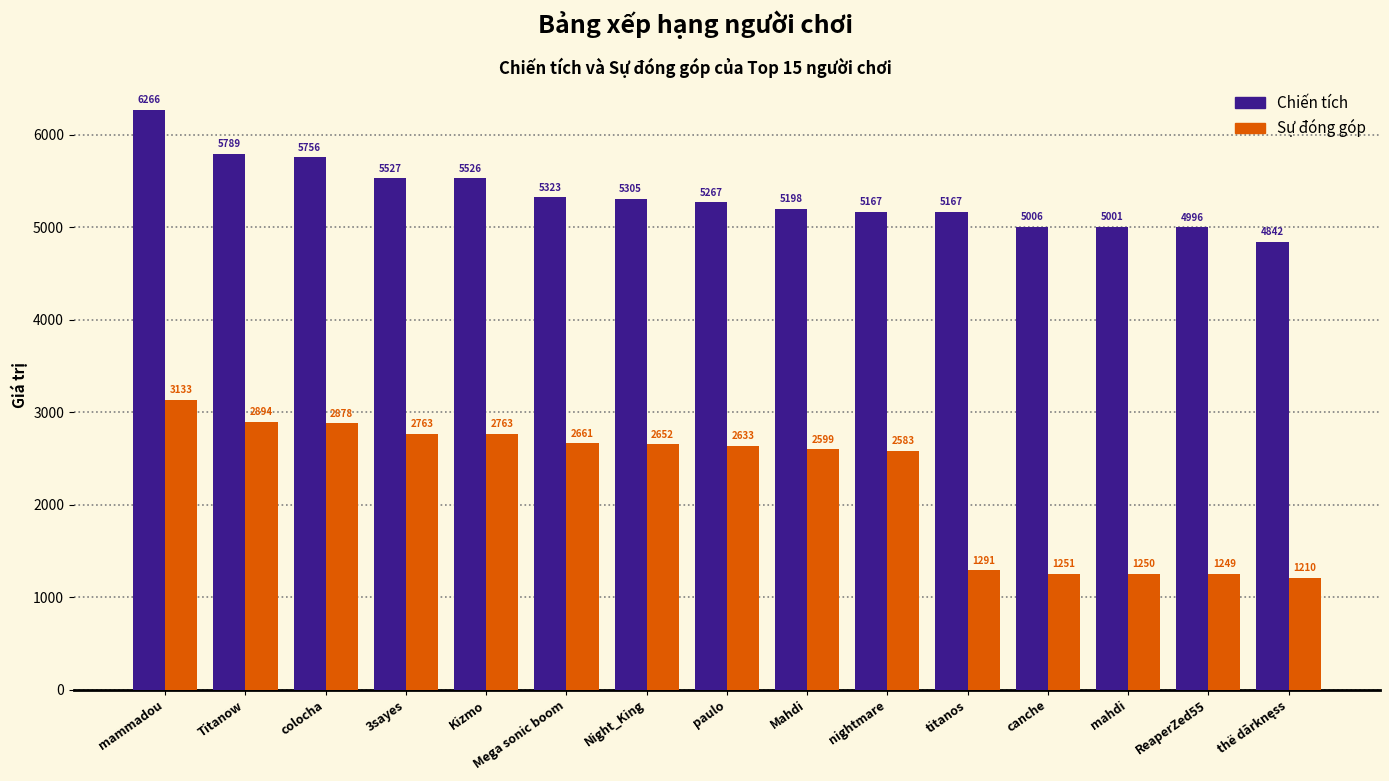

Reading left to right, list all the values displayed in this chart.

Chiến tích: 6266	5789	5756	5527	5526	5323	5305	5267	5198	5167	5167	5006	5001	4996	4842
Sự đóng góp: 3133	2894	2878	2763	2763	2661	2652	2633	2599	2583	1291	1251	1250	1249	1210